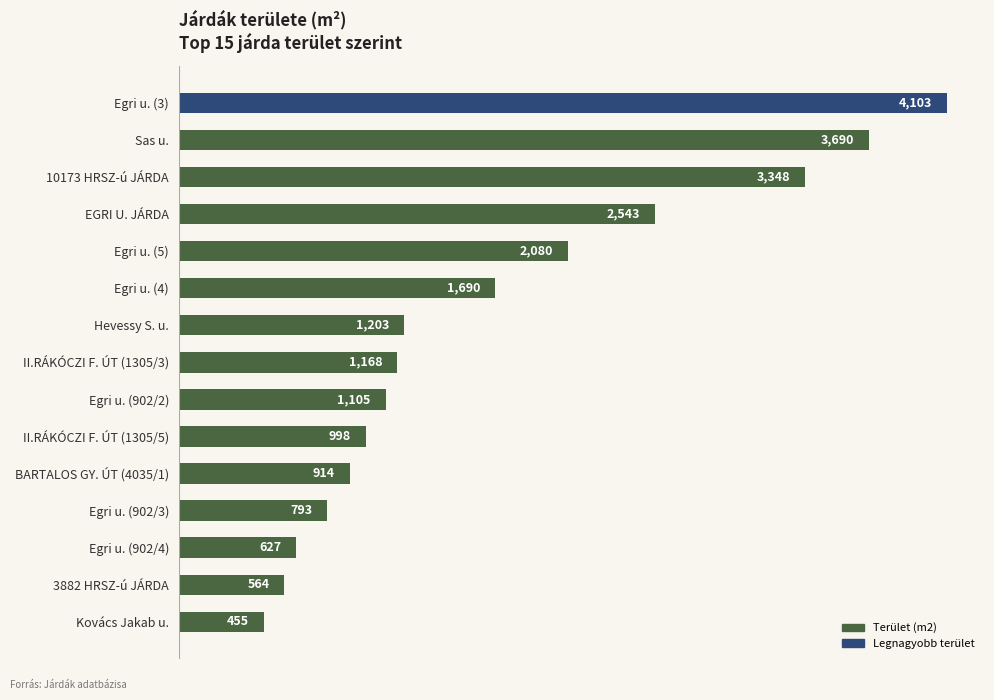

The value at Kovács Jakab u. is 455. True or false?

True